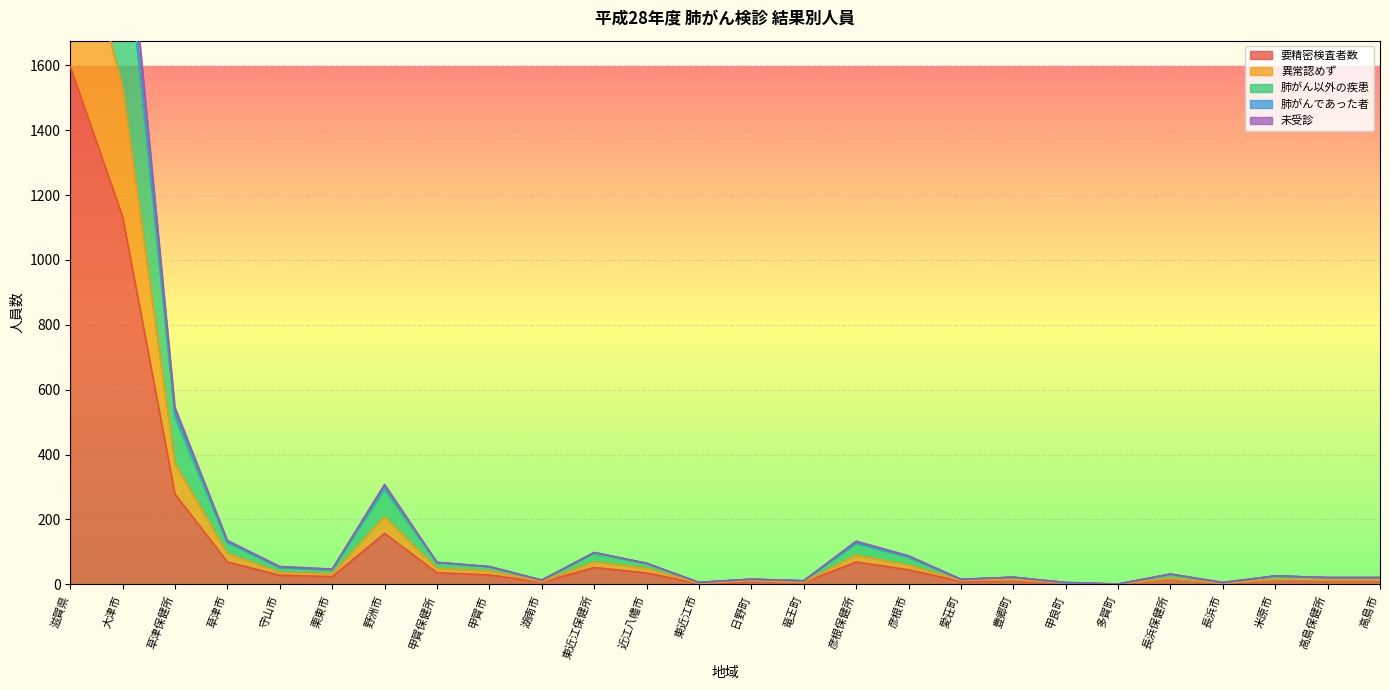

At which category does 未受診 reach its first local valley?

栗東市